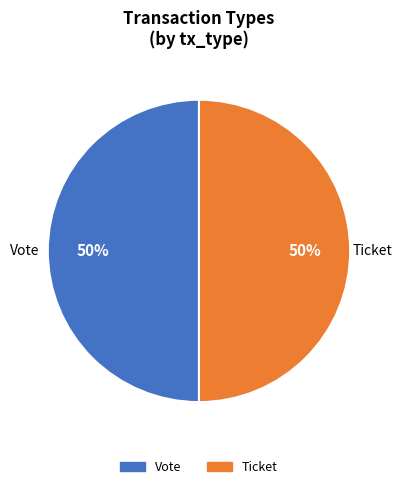

How many segments does this pie chart have?

2